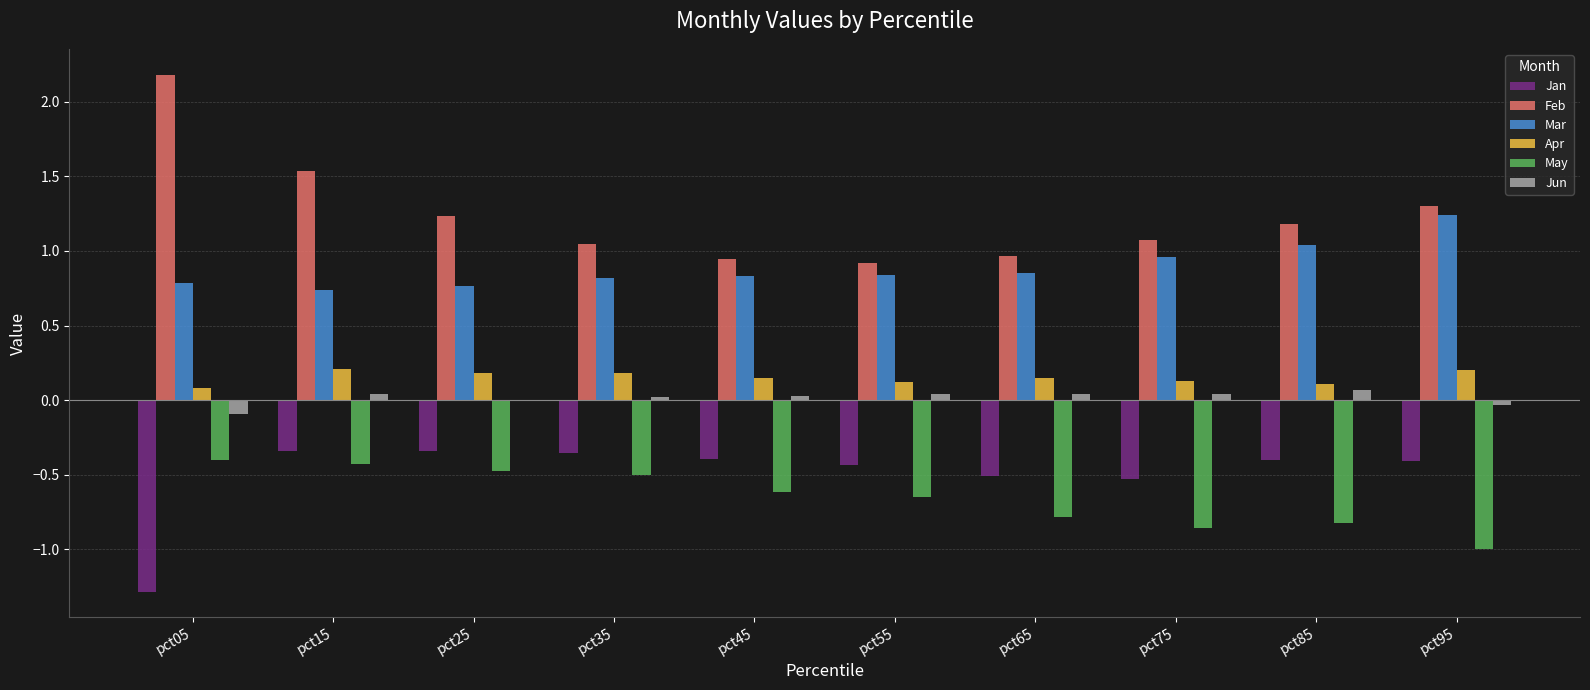

Is the value of Mar at pct65 greater than the value of May at pct75?

Yes